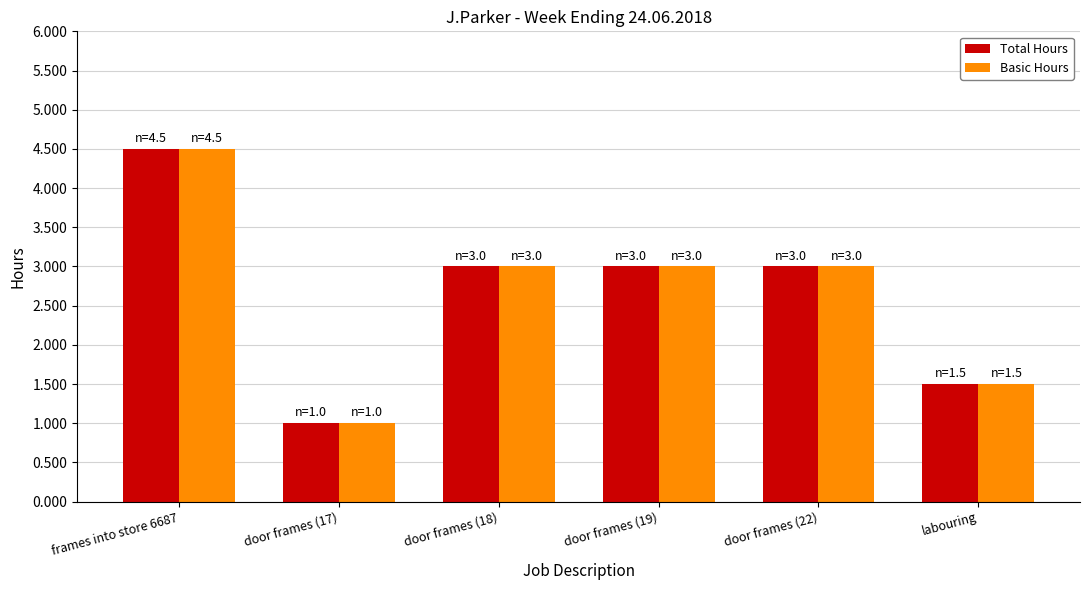

What are all the series names shown in the legend?

Total Hours, Basic Hours